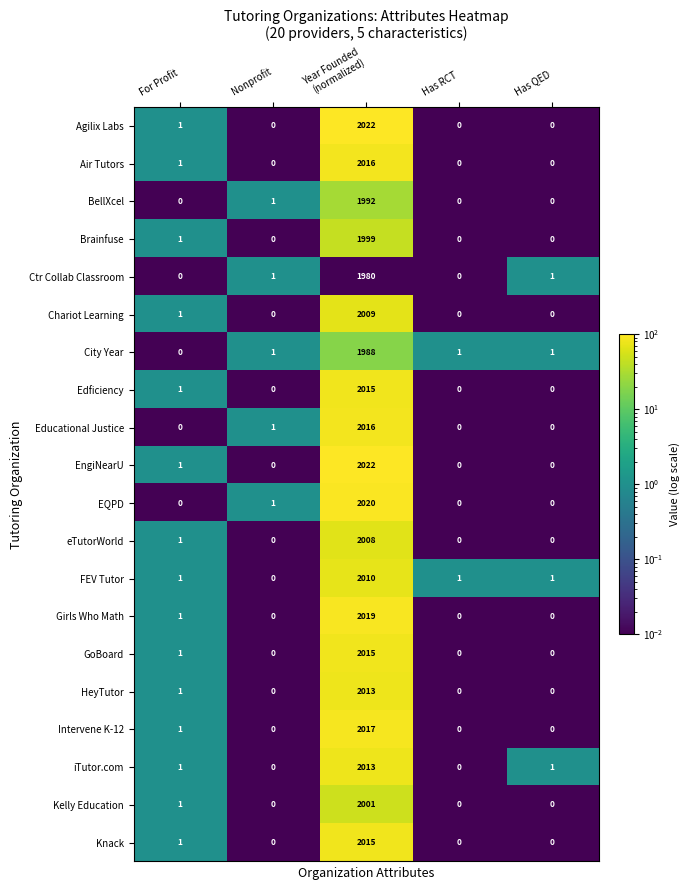

The value of BellXcel at Has QED is -893. True or false?

False